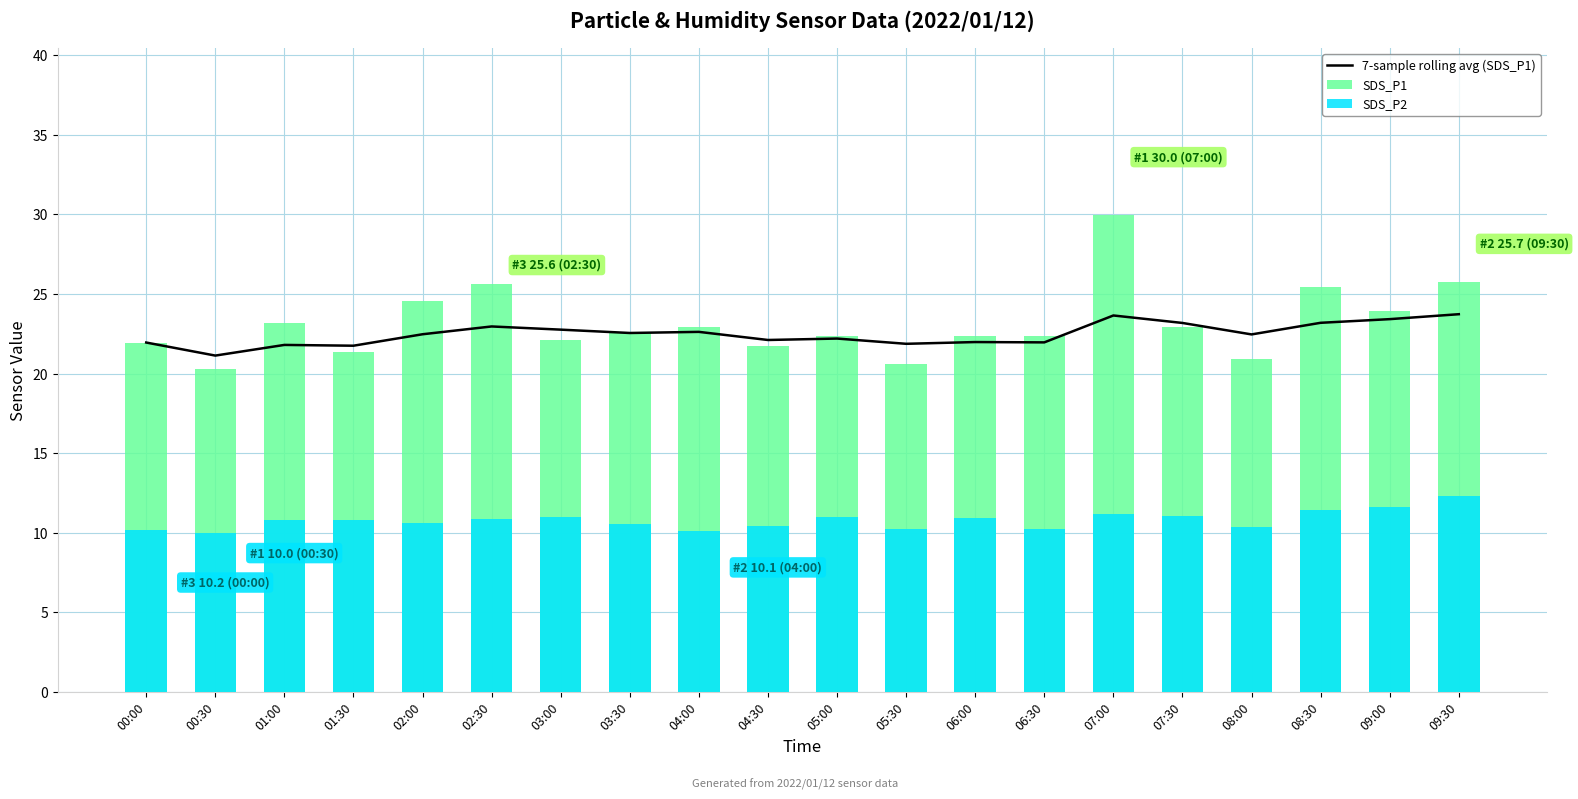

Does the chart contain any negative values?

No